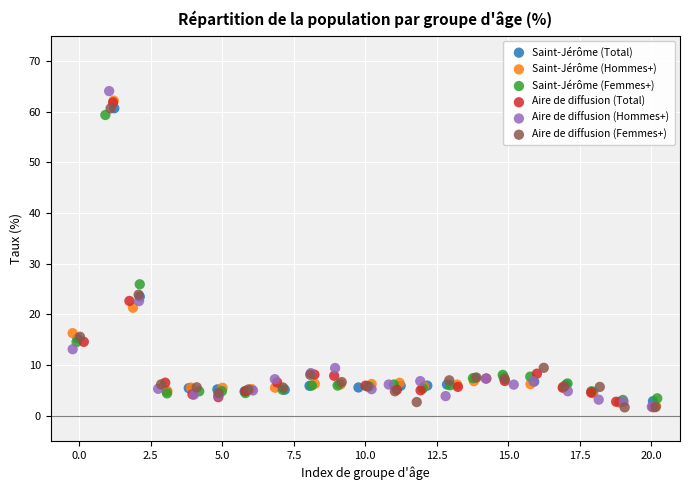

What are all the series names shown in the legend?

Saint-Jérôme (Total), Saint-Jérôme (Hommes+), Saint-Jérôme (Femmes+), Aire de diffusion (Total), Aire de diffusion (Hommes+), Aire de diffusion (Femmes+)